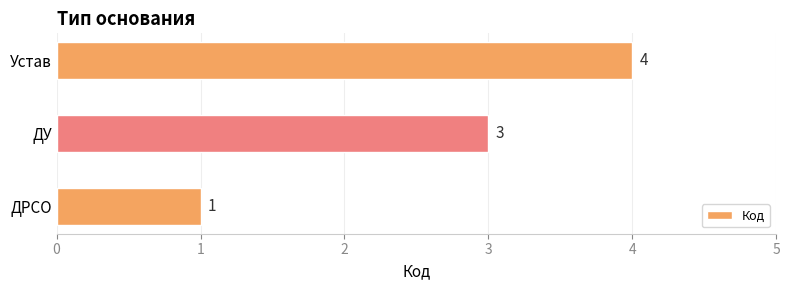

Rank the categories by value from highest to lowest.

Устав, ДУ, ДРСО